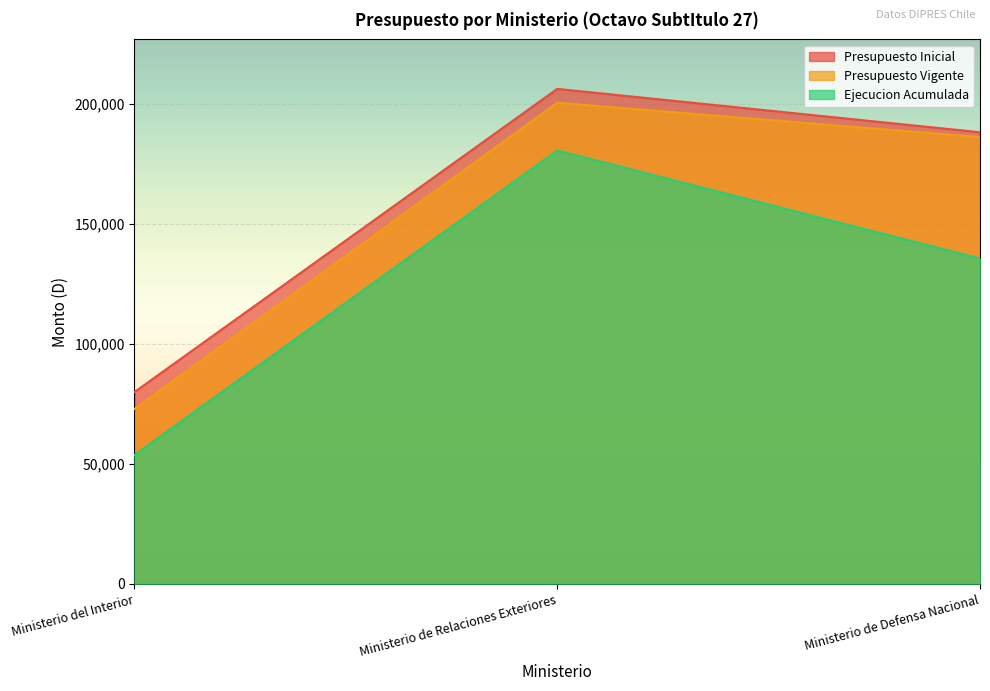

Is the value of Presupuesto Vigente at Ministerio de Defensa Nacional greater than the value of Ejecucion Acumulada at Ministerio de Relaciones Exteriores?

Yes